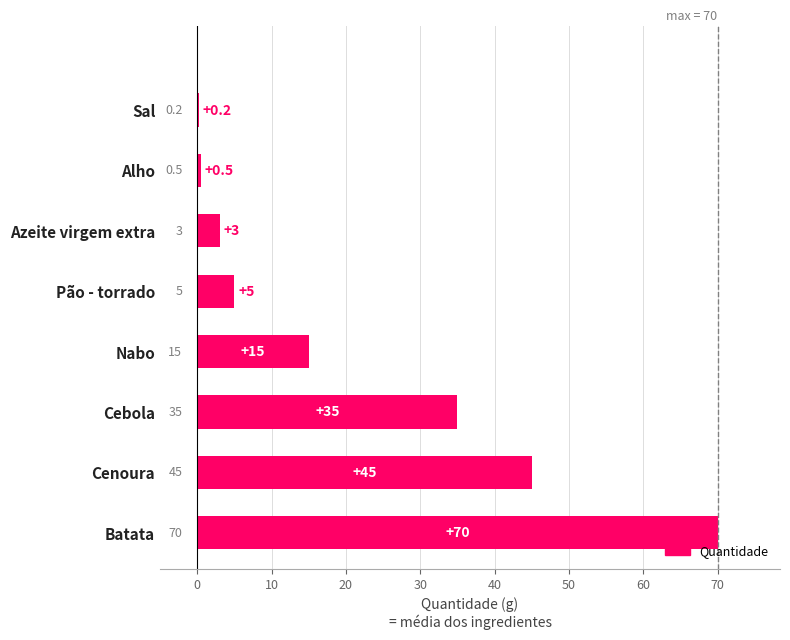

True or false: the data shows 3.0 at Azeite virgem extra.

True